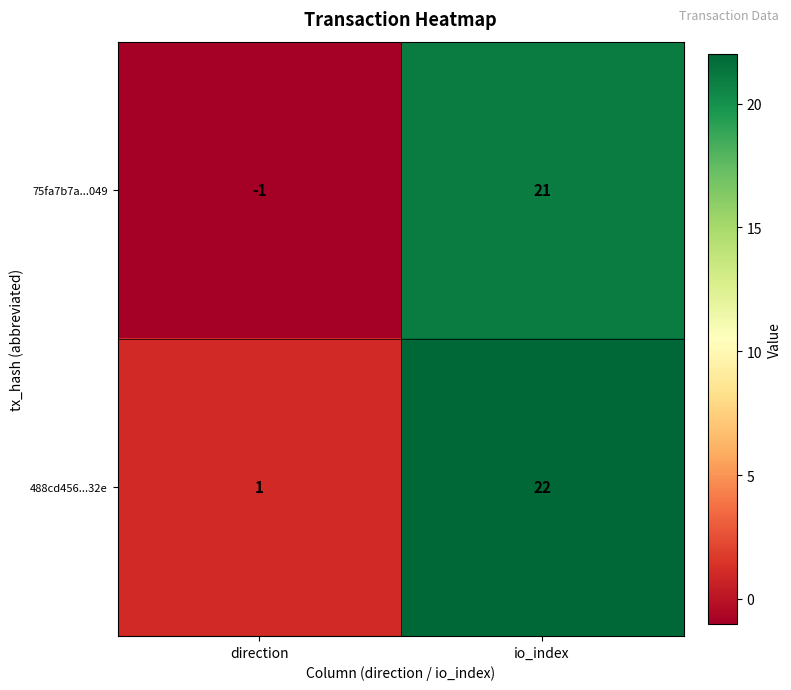

At which label is 488cd456...32e closest to 11?

direction